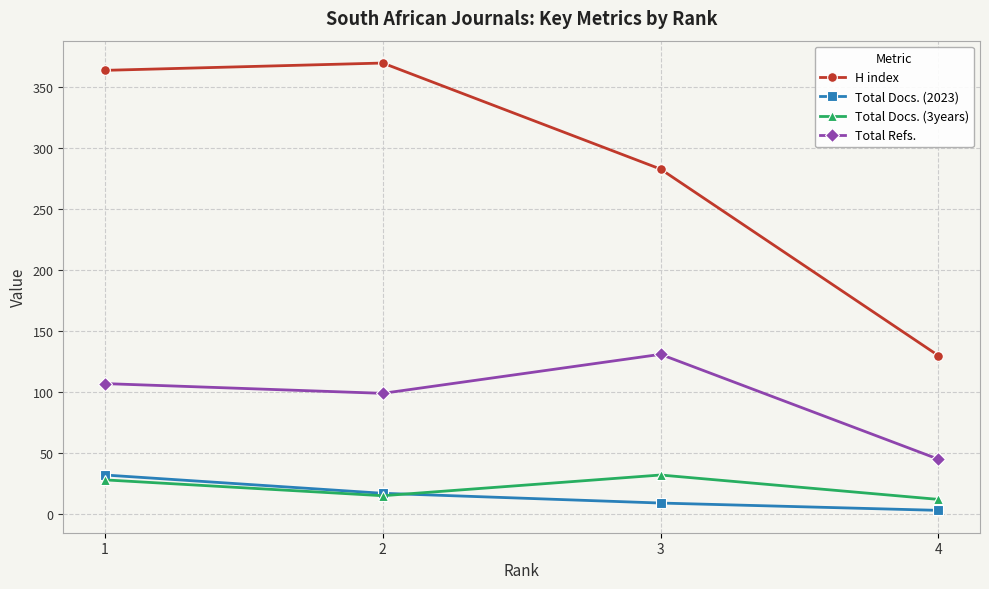

Which series changed the most between 3 and 4?

H index